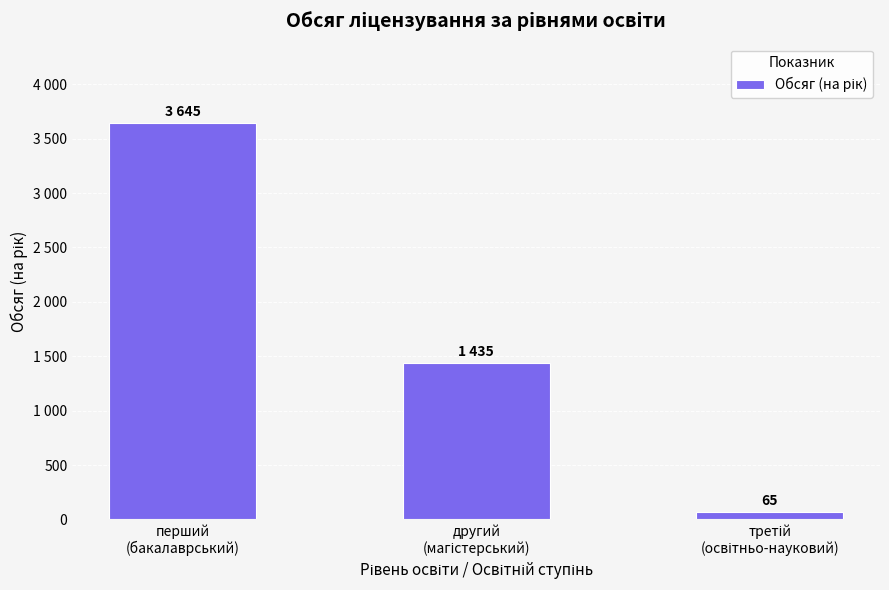

Reading right to left, extract all data points from this chart.

65	1435	3645